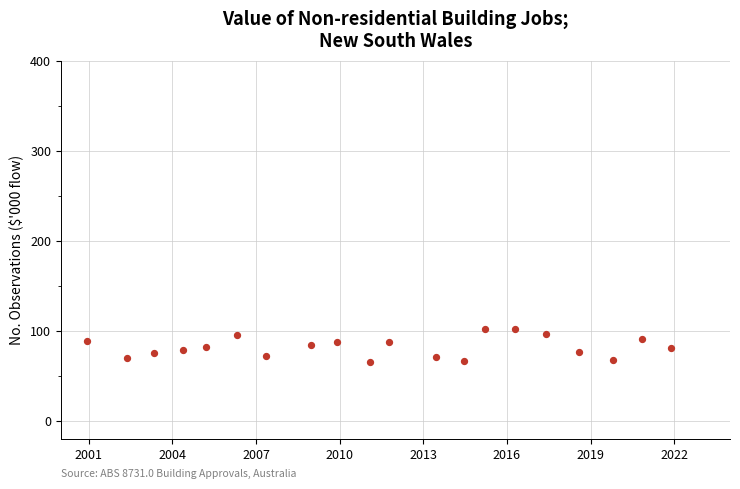

What is the range of X values (max minus min)?

21.0